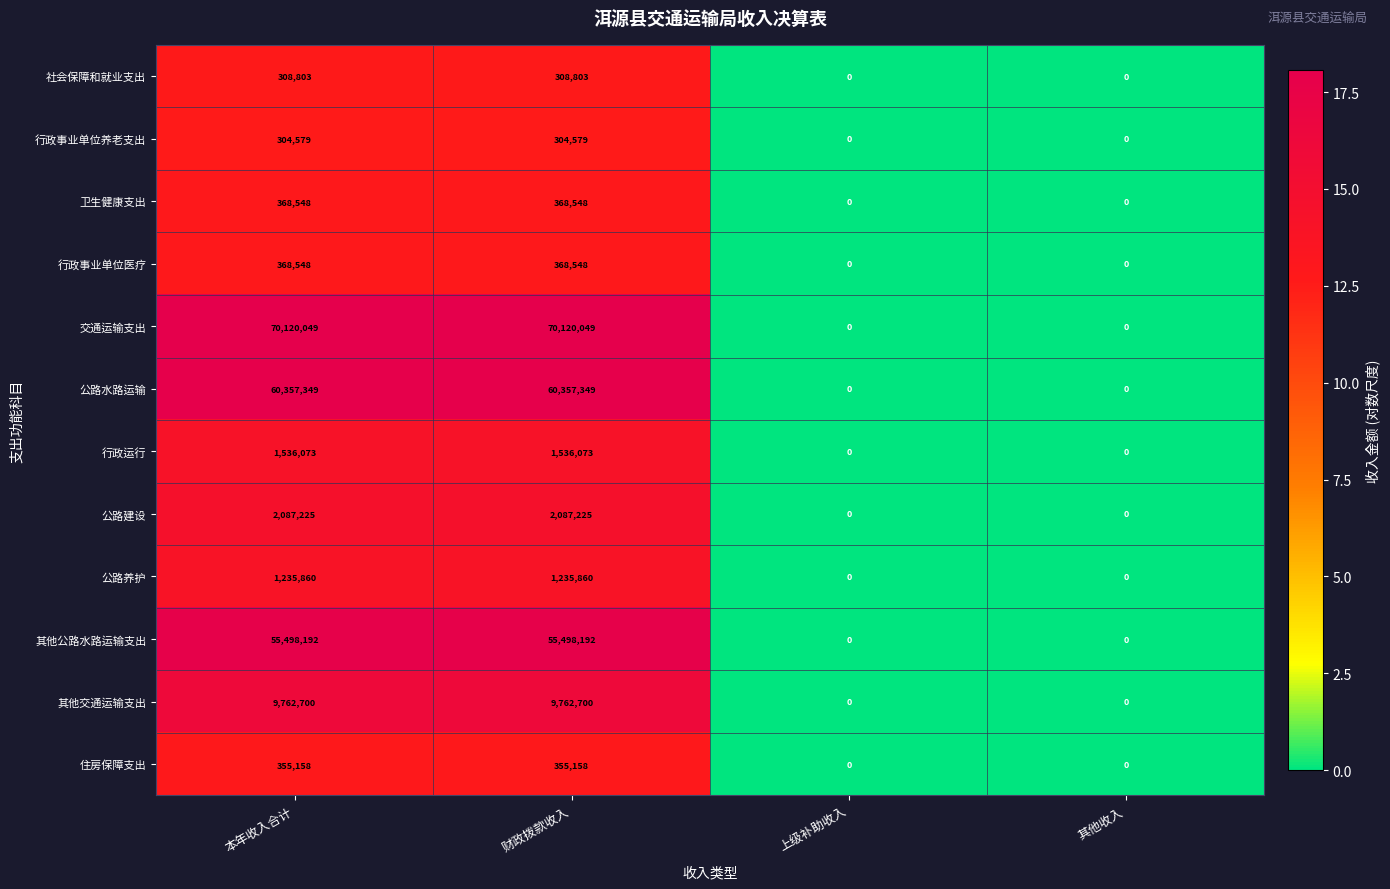

What is the greatest value displayed?

70120049